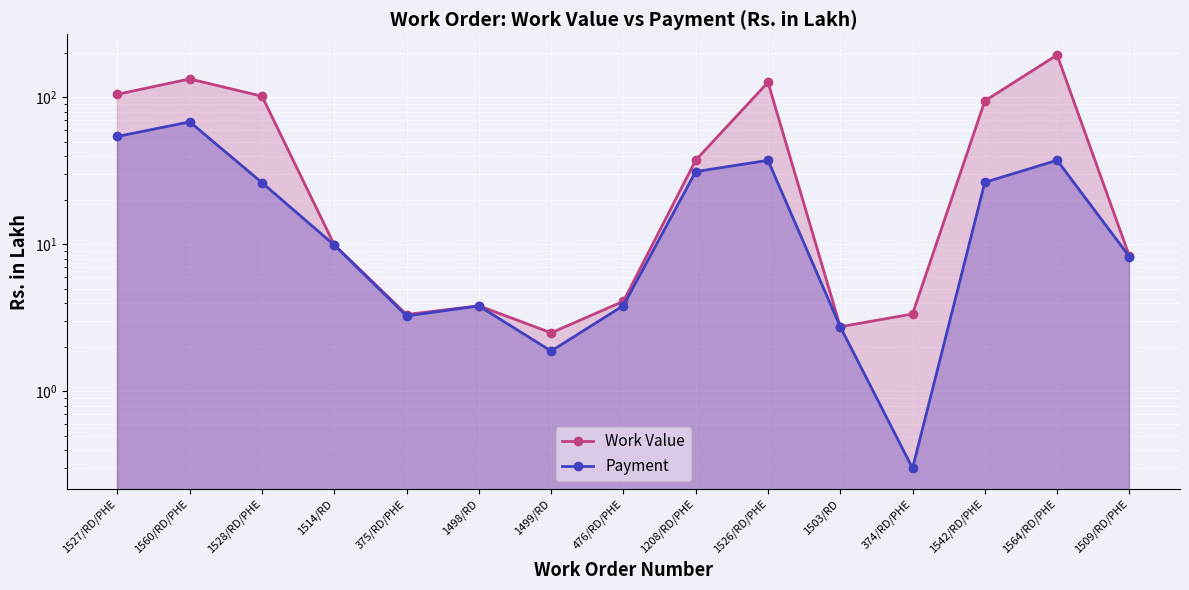

Which series has the largest total across all categories?

Work Value